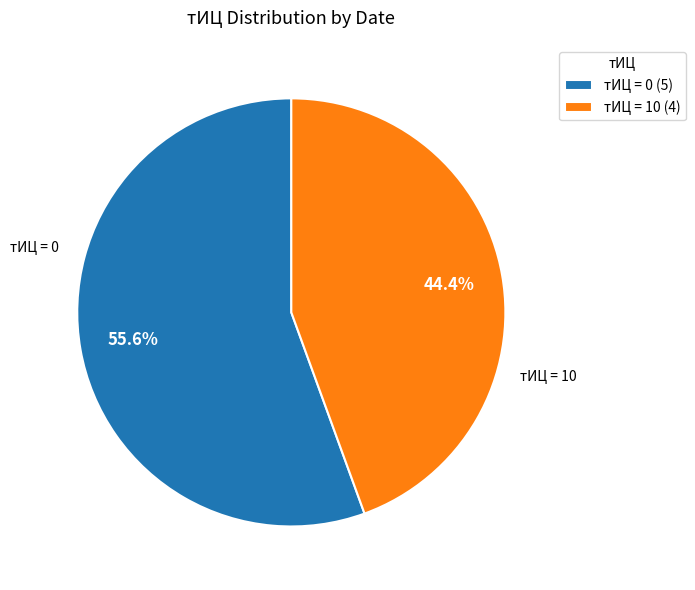

Is there any slice that represents more than half of the pie?

Yes